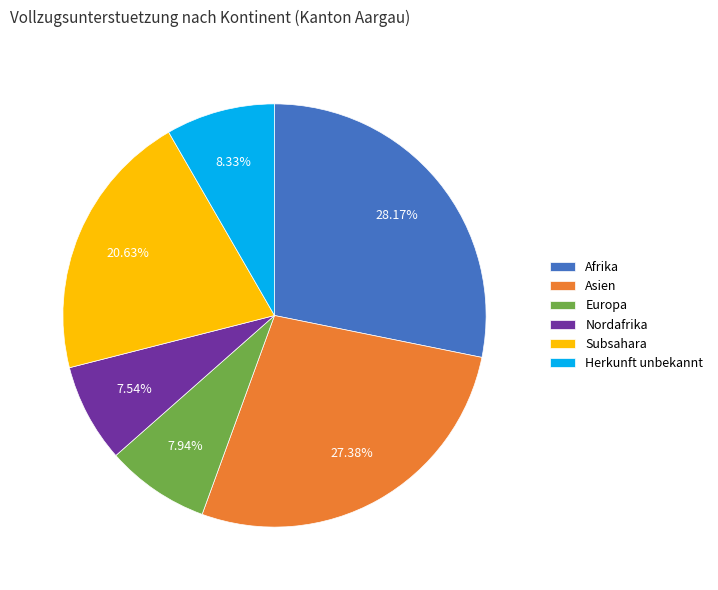

The Nordafrika slice represents 15% of the pie. True or false?

False